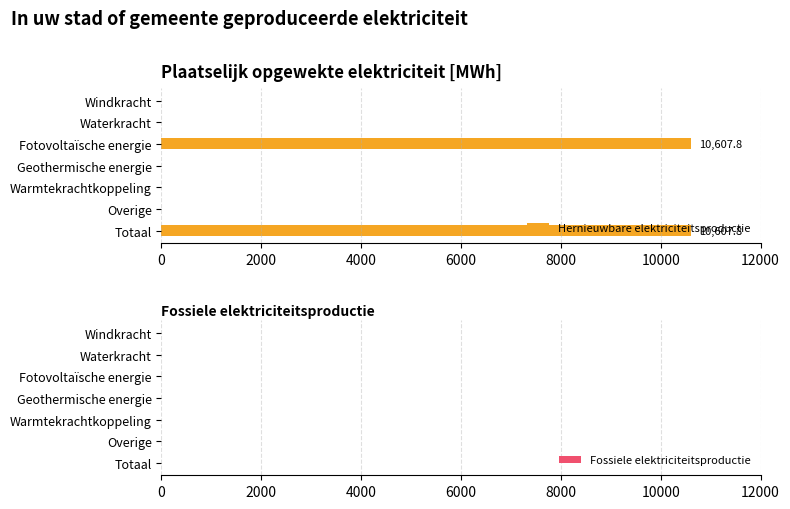

What is the sum of all values?

21215.6